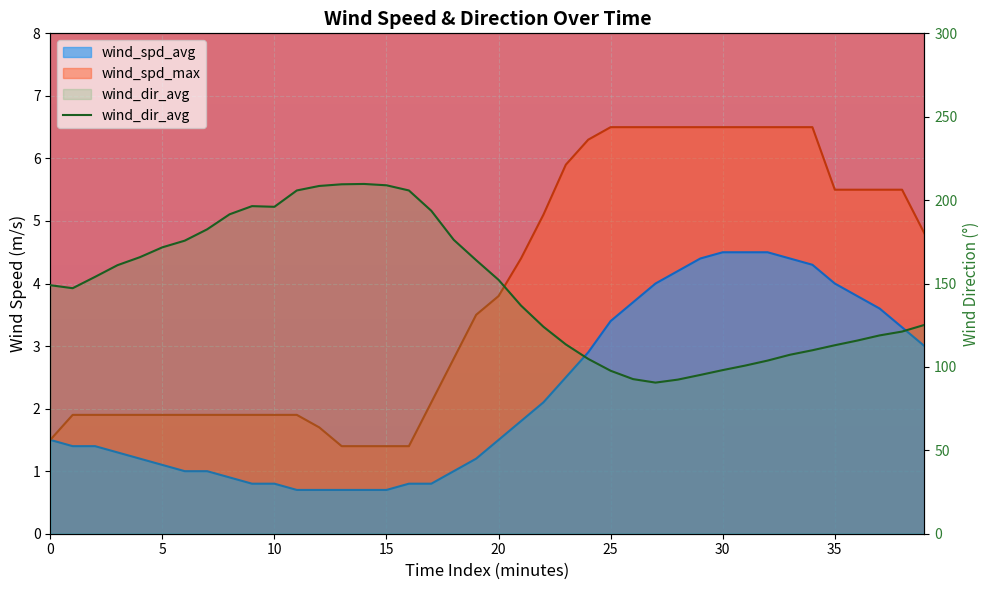

At which label does wind_spd_avg reach its peak?

30